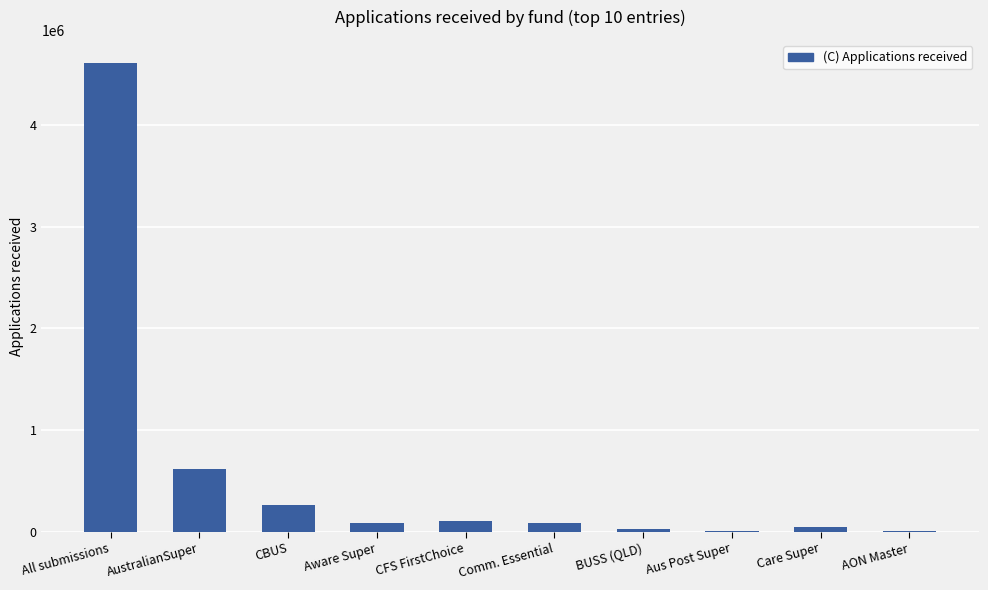

What is the ratio of the value at AustralianSuper to the value at BUSS (QLD)?

19.2